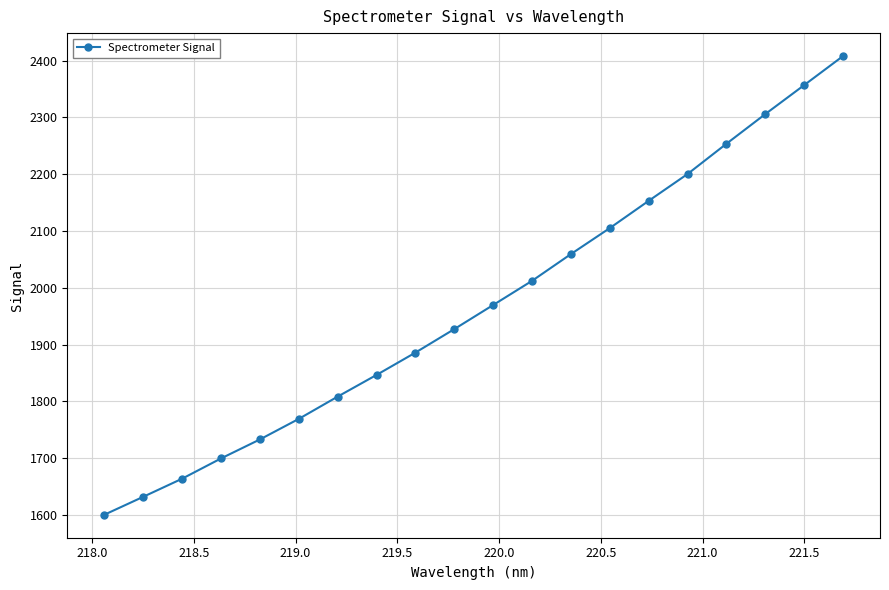

What is the value of the 5th point from the left?

1733.1